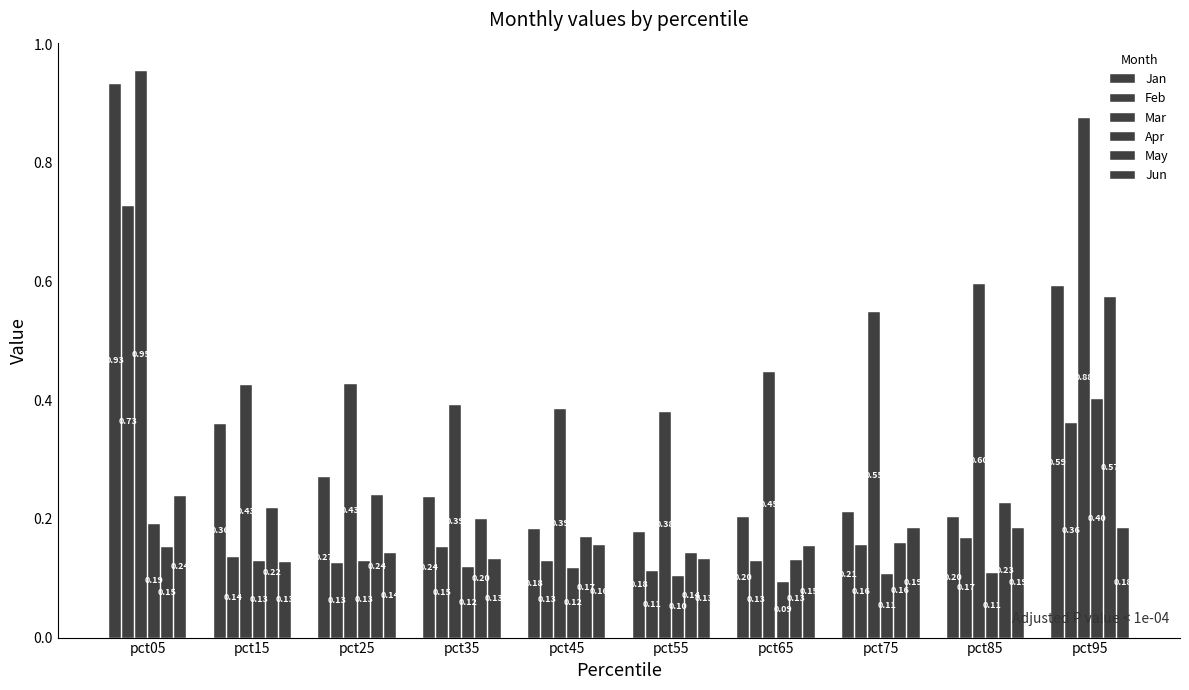

Reading right to left, list all the values displayed in this chart.

Jan: pct95=0.6	pct85=0.2	pct75=0.2	pct65=0.2	pct55=0.2	pct45=0.2	pct35=0.2	pct25=0.3	pct15=0.4	pct05=0.9
Feb: pct95=0.4	pct85=0.2	pct75=0.2	pct65=0.1	pct55=0.1	pct45=0.1	pct35=0.2	pct25=0.1	pct15=0.1	pct05=0.7
Mar: pct95=0.9	pct85=0.6	pct75=0.5	pct65=0.4	pct55=0.4	pct45=0.4	pct35=0.4	pct25=0.4	pct15=0.4	pct05=1.0
Apr: pct95=0.4	pct85=0.1	pct75=0.1	pct65=0.1	pct55=0.1	pct45=0.1	pct35=0.1	pct25=0.1	pct15=0.1	pct05=0.2
May: pct95=0.6	pct85=0.2	pct75=0.2	pct65=0.1	pct55=0.1	pct45=0.2	pct35=0.2	pct25=0.2	pct15=0.2	pct05=0.2
Jun: pct95=0.2	pct85=0.2	pct75=0.2	pct65=0.2	pct55=0.1	pct45=0.2	pct35=0.1	pct25=0.1	pct15=0.1	pct05=0.2